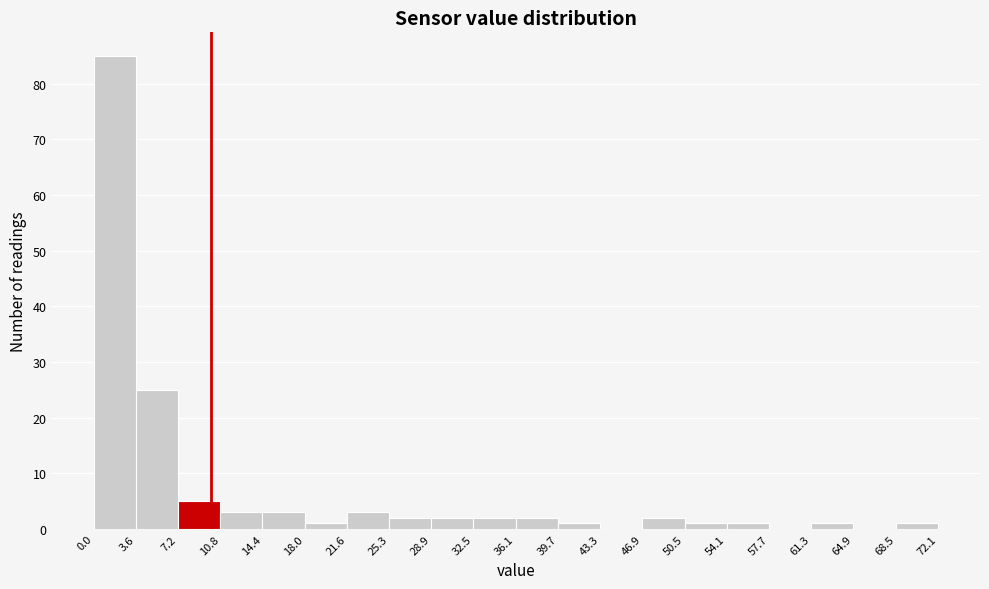

Reading left to right, list every bar in this chart as the range it spans on the x-axis followed by its height. The values are not printed on the chart, so give them approximately, as read against the axis.

0.0 to 3.6: 85
3.6 to 7.2: 25
7.2 to 10.8: 5
10.8 to 14.4: 3
14.4 to 18.0: 3
18.0 to 21.6: 1
21.6 to 25.3: 3
25.3 to 28.9: 2
28.9 to 32.5: 2
32.5 to 36.1: 2
36.1 to 39.7: 2
39.7 to 43.3: 1
43.3 to 46.9: 0
46.9 to 50.5: 2
50.5 to 54.1: 1
54.1 to 57.7: 1
57.7 to 61.3: 0
61.3 to 64.9: 1
64.9 to 68.5: 0
68.5 to 72.1: 1